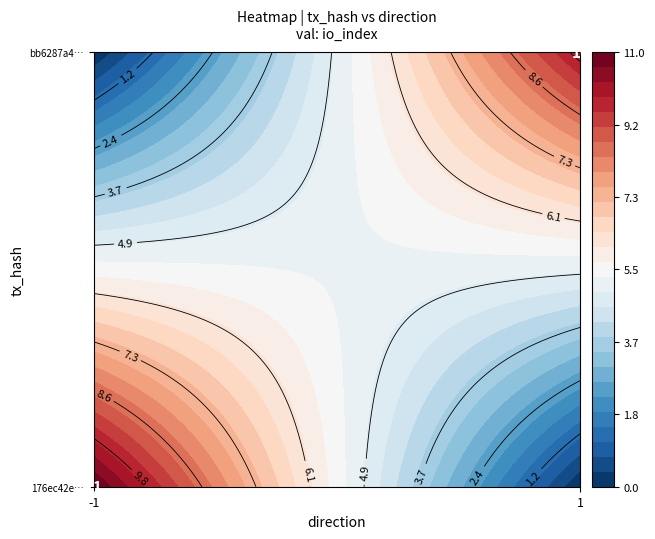

What is the average value of the bb6287a4b1747be3bf5837df83af15541c31c69 series?

6